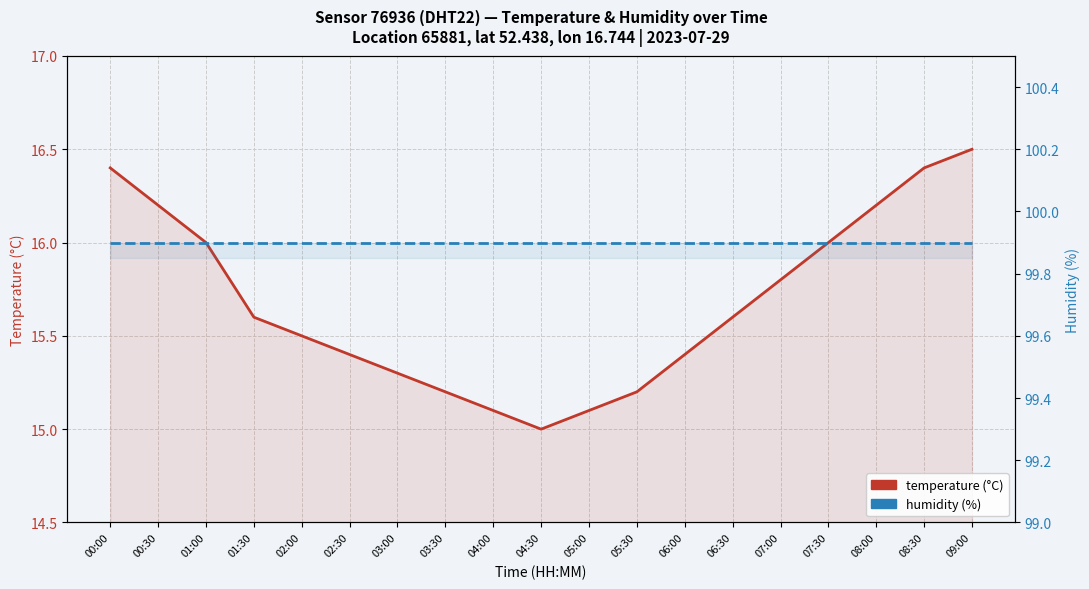

At which label does temperature reach its minimum?

04:30